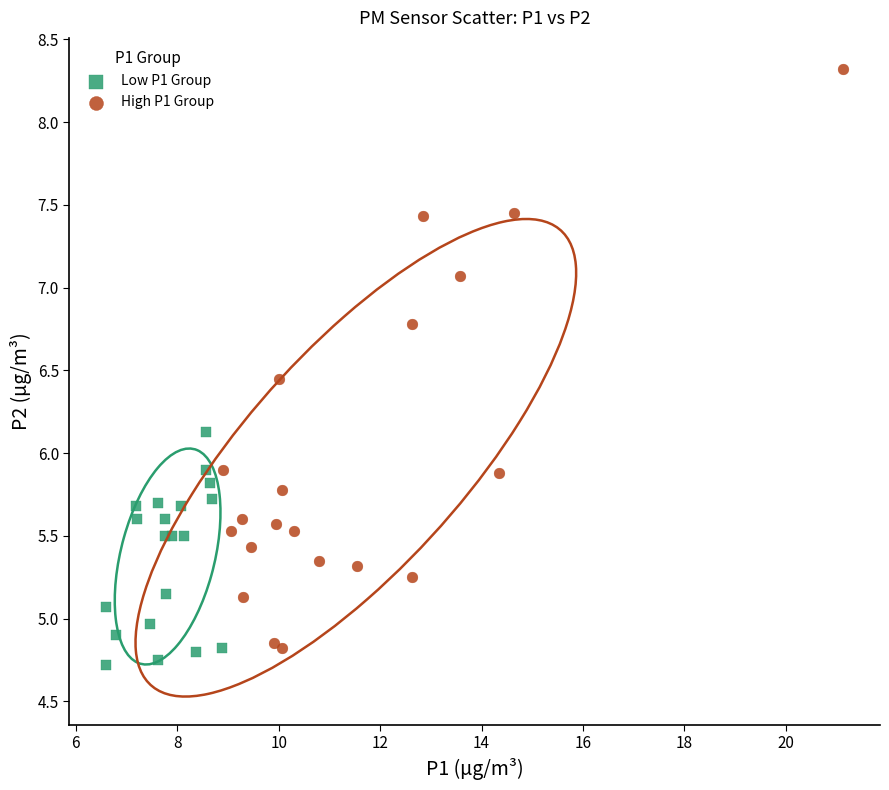

Which series has the widest spread of Y values?

High P1 Group